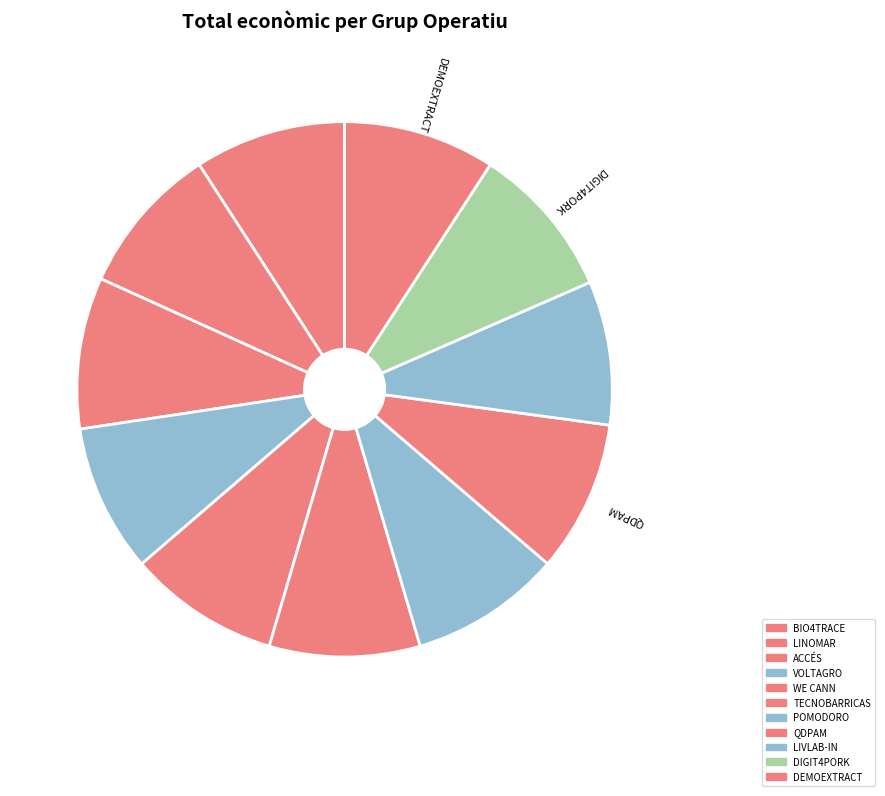

Is there a majority slice in this chart?

No